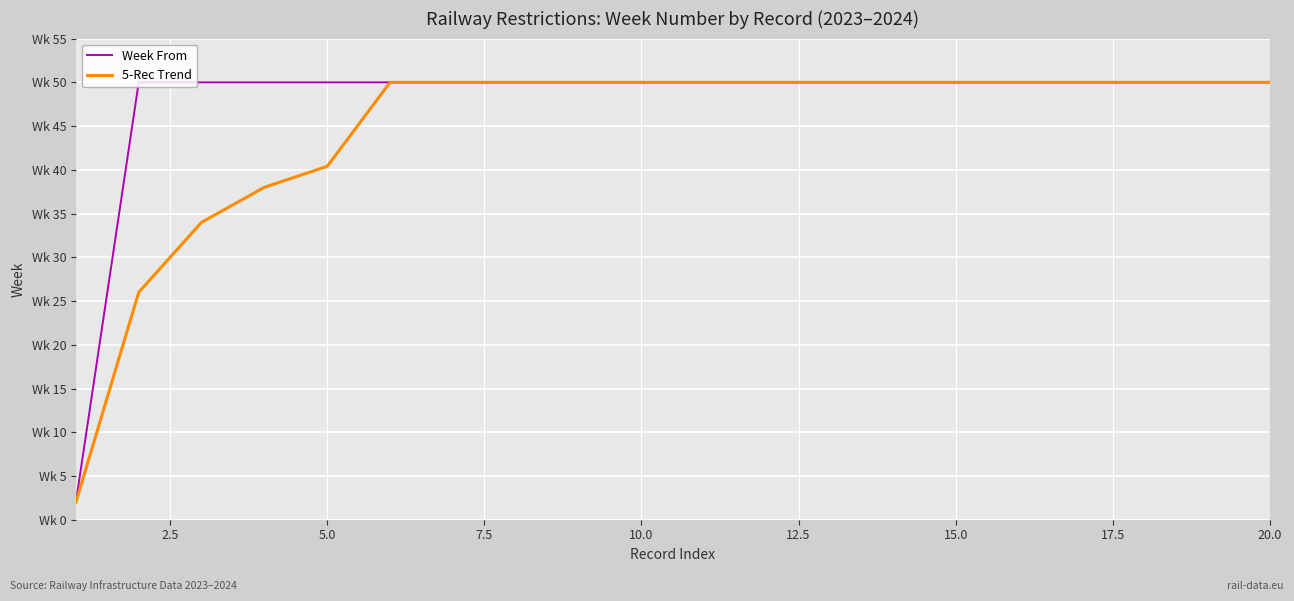

At how many categories does at least one series exceed 31?

19